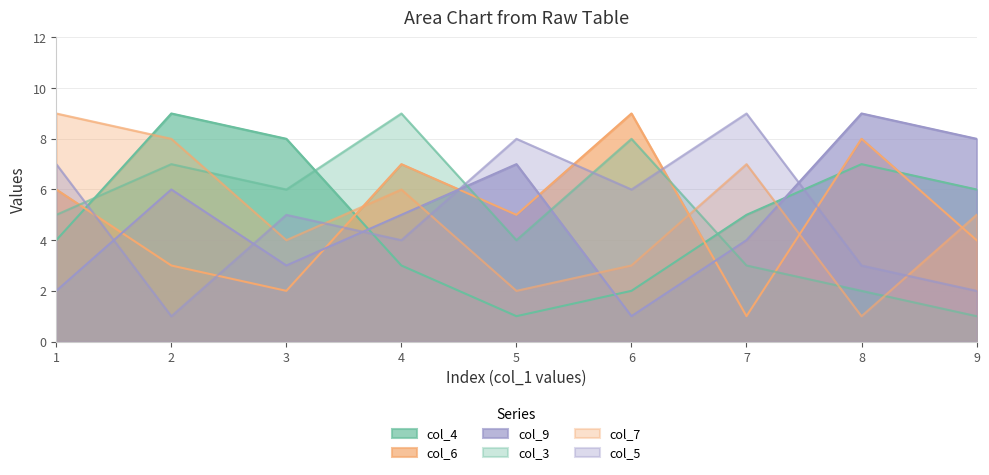

What is the difference between the second highest and minimum values in the col_5 series?

7